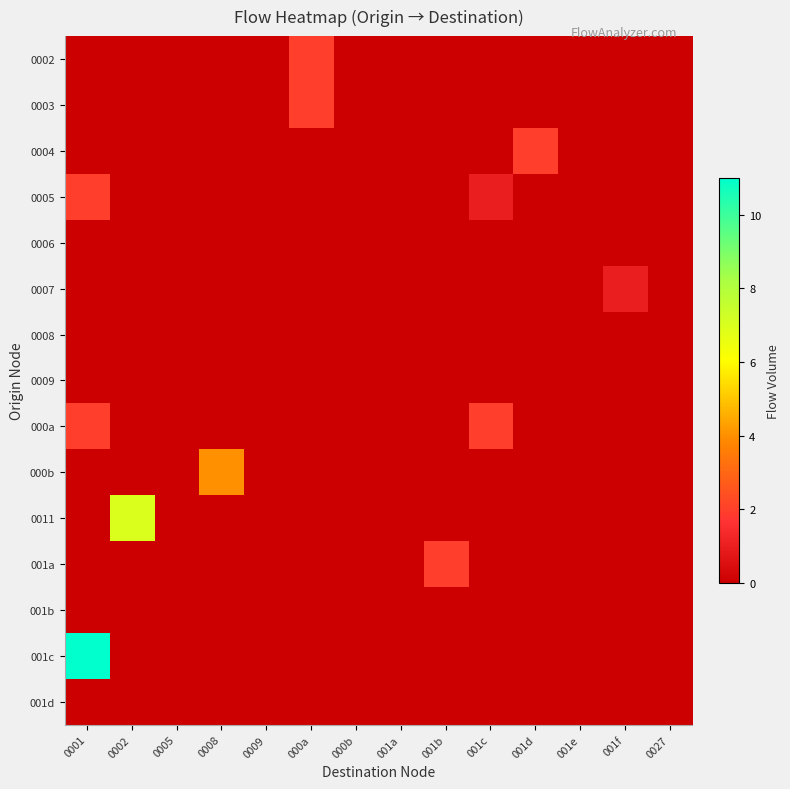

Rank the series at 0009 from lowest to highest value.

0002, 0003, 0004, 0005, 0006, 0007, 0008, 0009, 000a, 000b, 0011, 001a, 001b, 001c, 001d